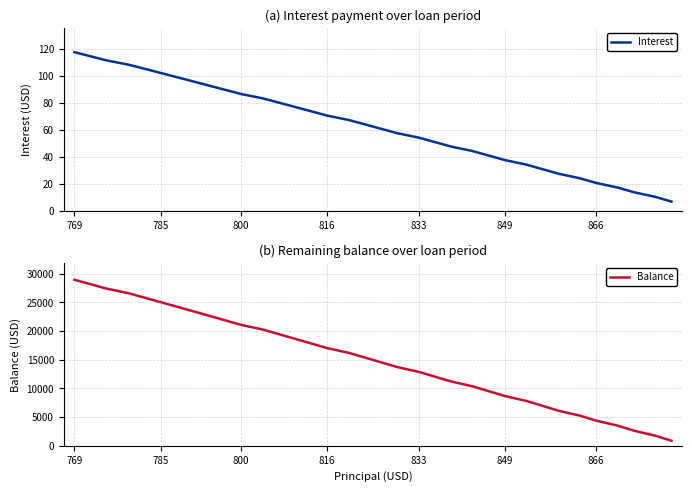

At how many categories does at least one series exceed 11518?

22